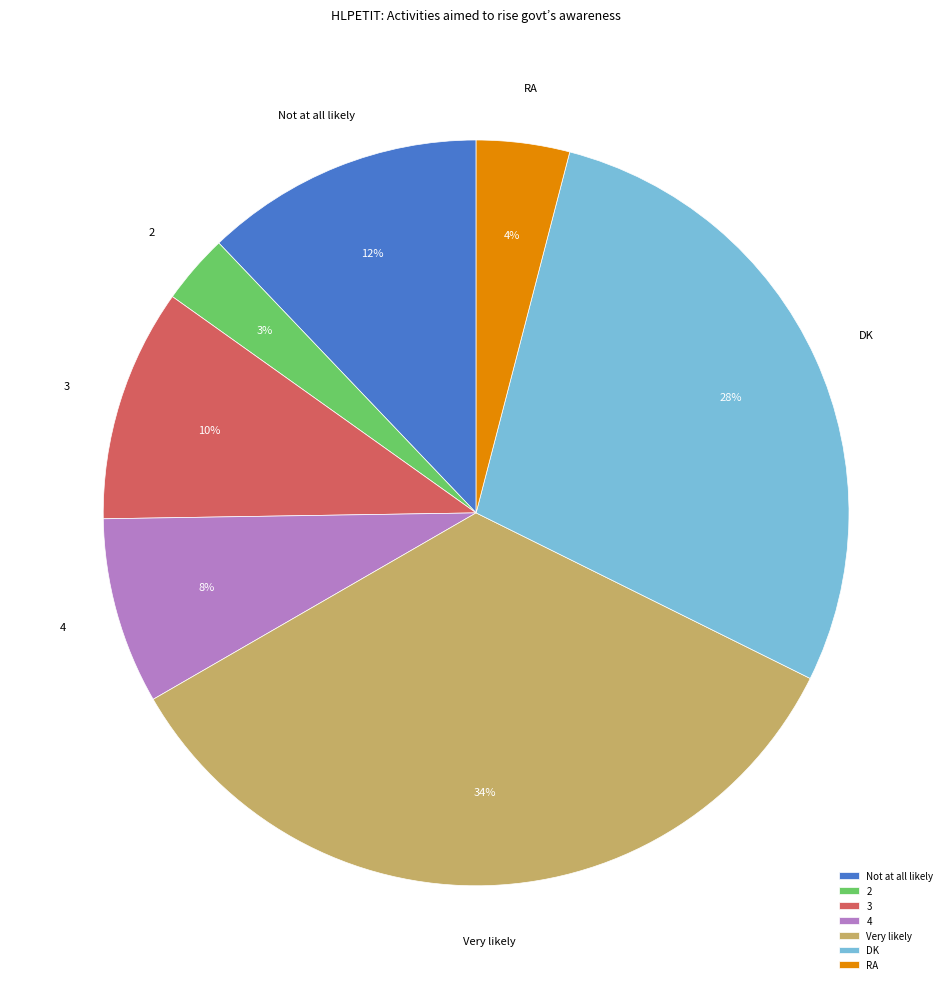

How many slices are in this pie chart?

7